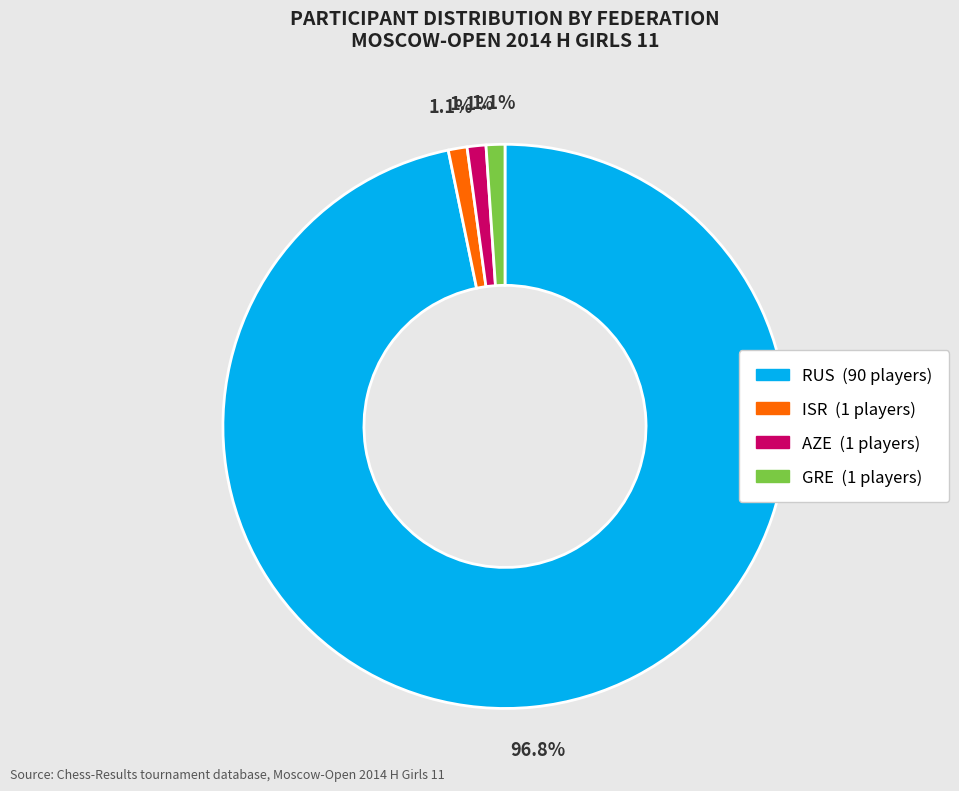

Which slice represents more than half of the pie?

RUS